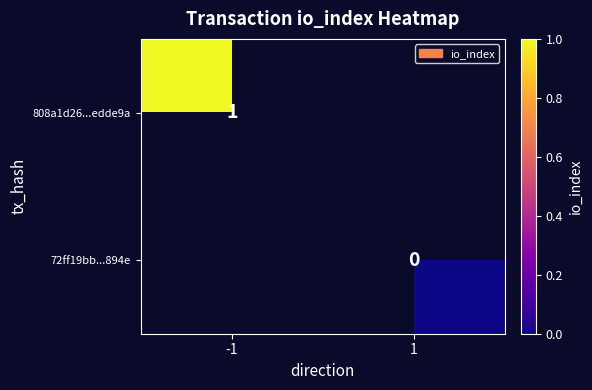

Is the value of 808a1d26...edde9a at -1 greater than the value of 72ff19bb...894e at 1?

Yes